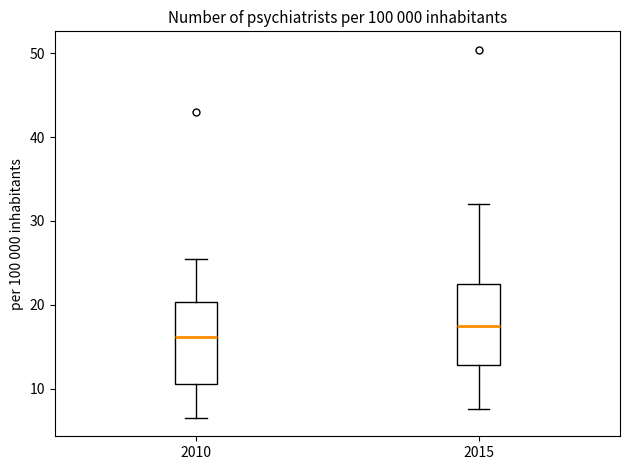

Reading left to right, read every box against the y-axis: the position of its median line, the range the box covers, and the ends of its whiskers. The values are not printed on the chart, so give them approximately, as read against the axis.

2010: median 16, box 11 to 20, whiskers 7 to 25
2015: median 17, box 13 to 22, whiskers 8 to 32